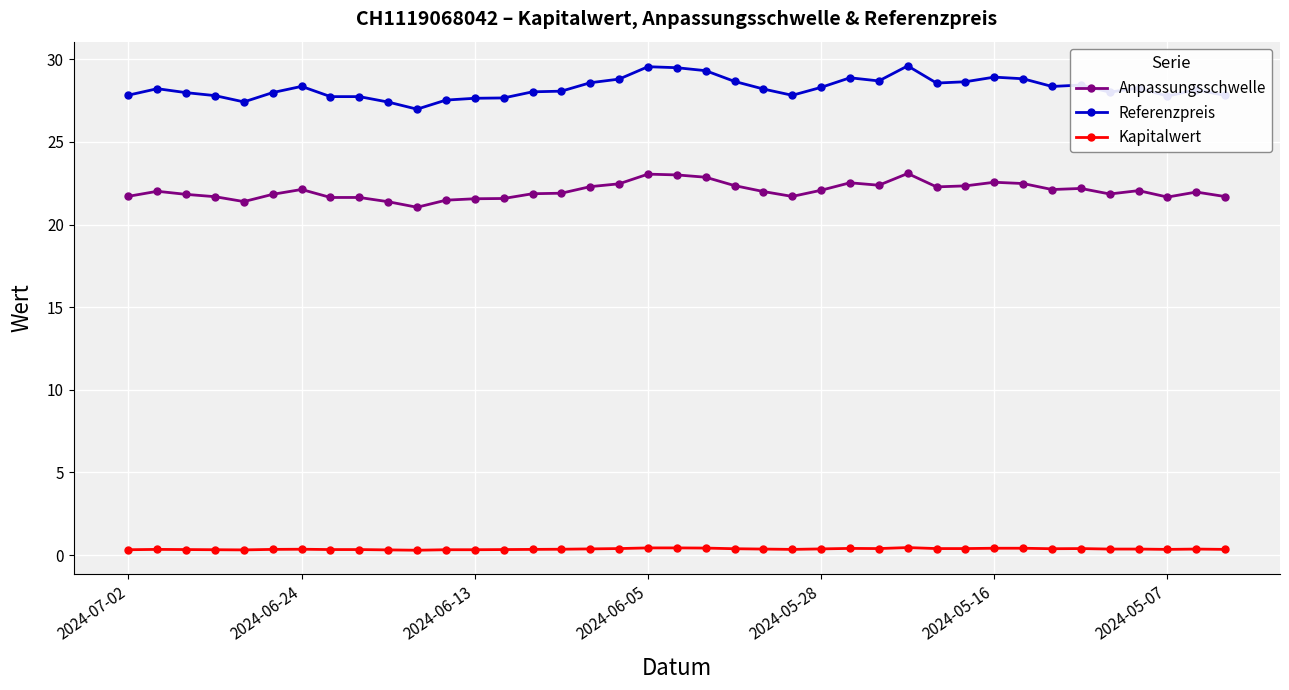

At how many categories does at least one series exceed 15?

39